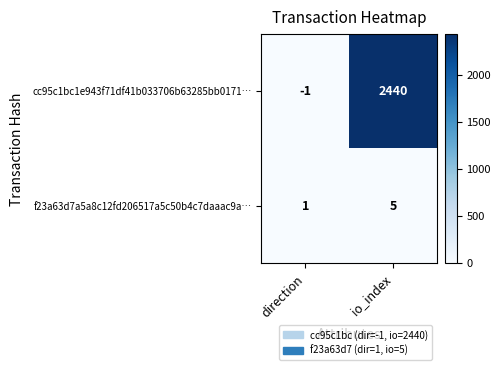

What is the spread (max minus min) of values at io_index?

2435